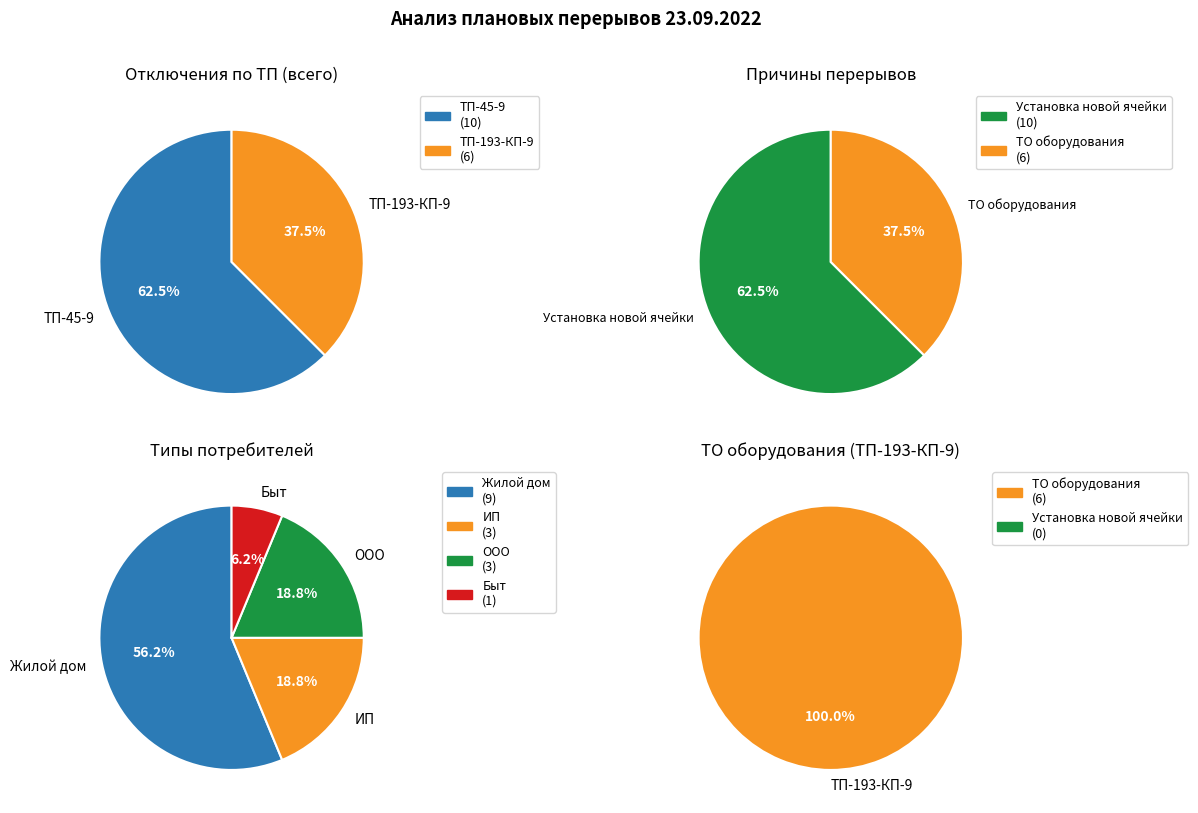

Is there a majority slice in this chart?

Yes